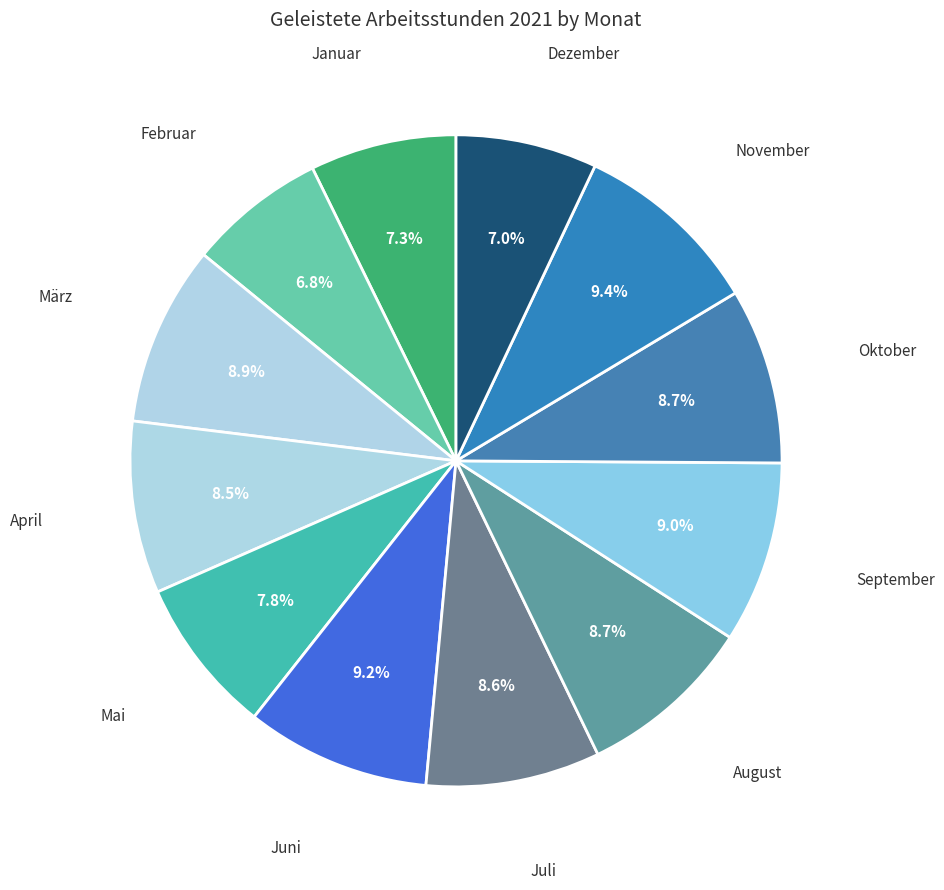

To the nearest percent, what is the difference between the largest and smallest slice percentages?

3%